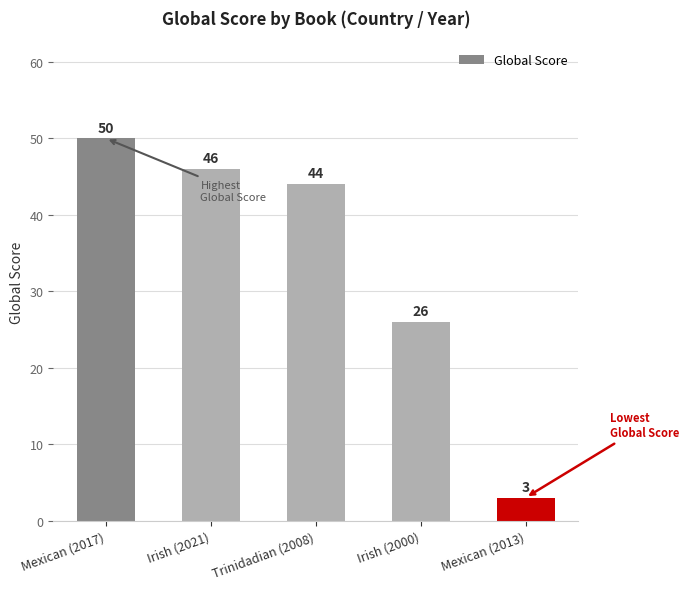

What is the label of the 2nd bar from the left?

Irish (2021)